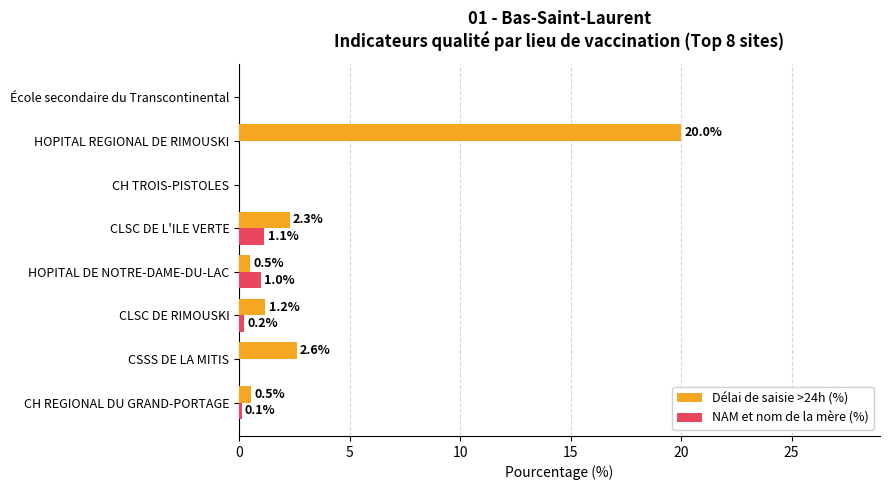

What is the sum of all Délai de saisie >24h (%) values?

27.1